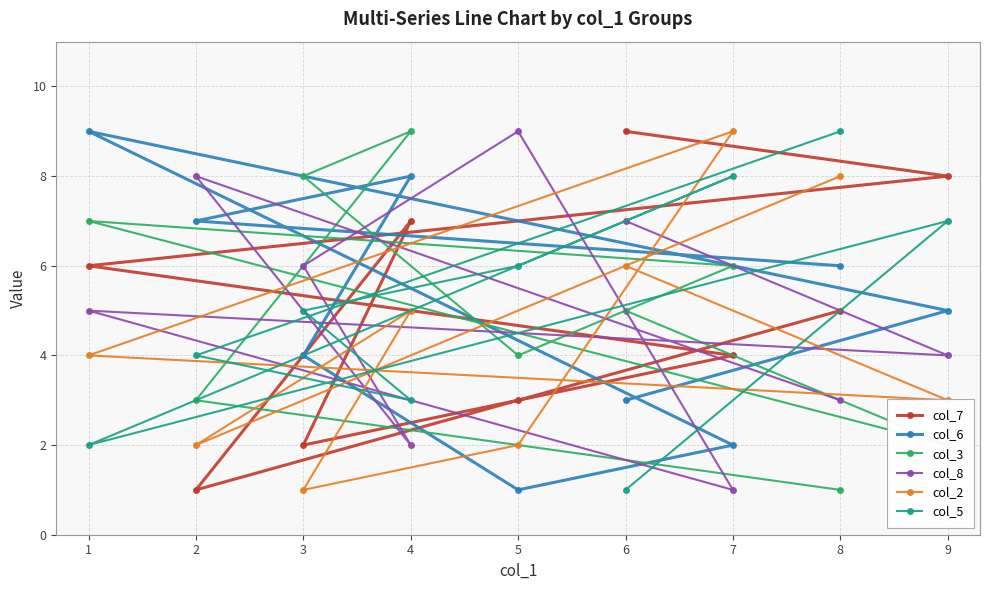

What value does the col_6 series have at 9?

5